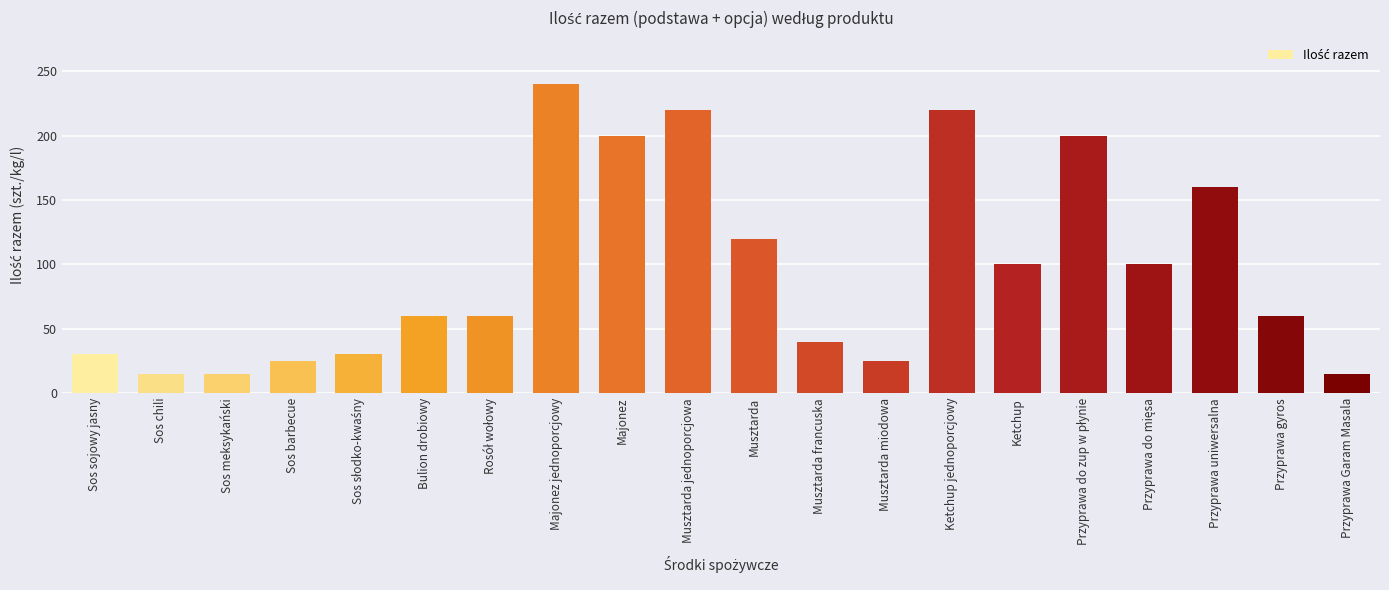

How many series are shown in this chart?

1